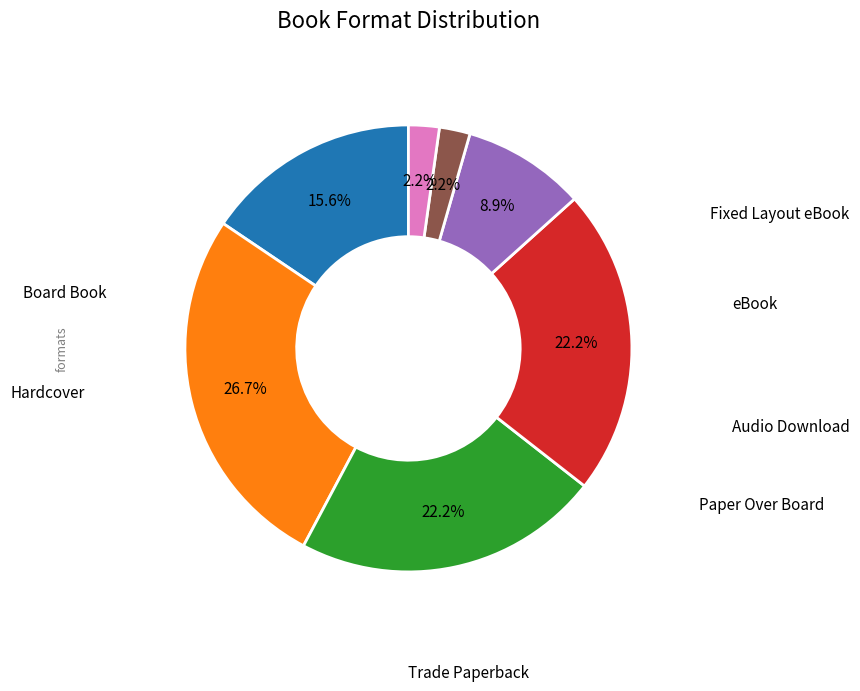

Is there a majority slice in this chart?

No